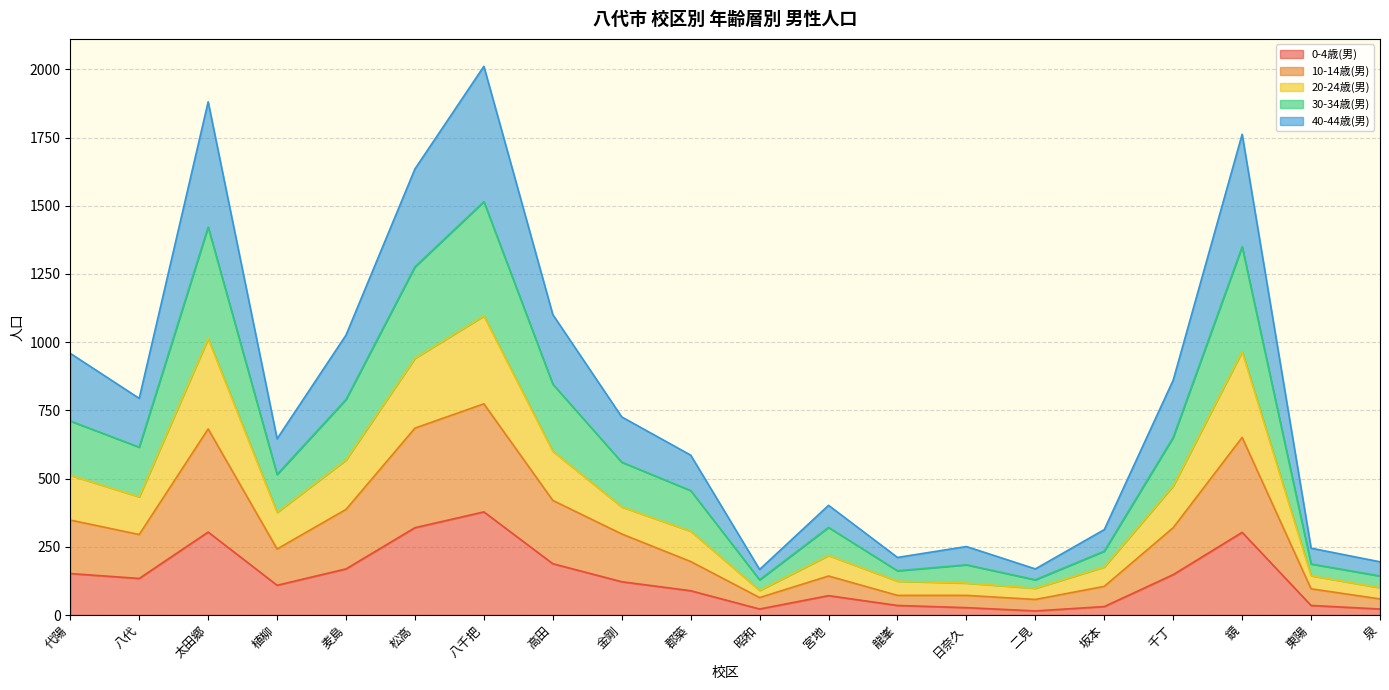

What is the total value across all series at 郡築?

586